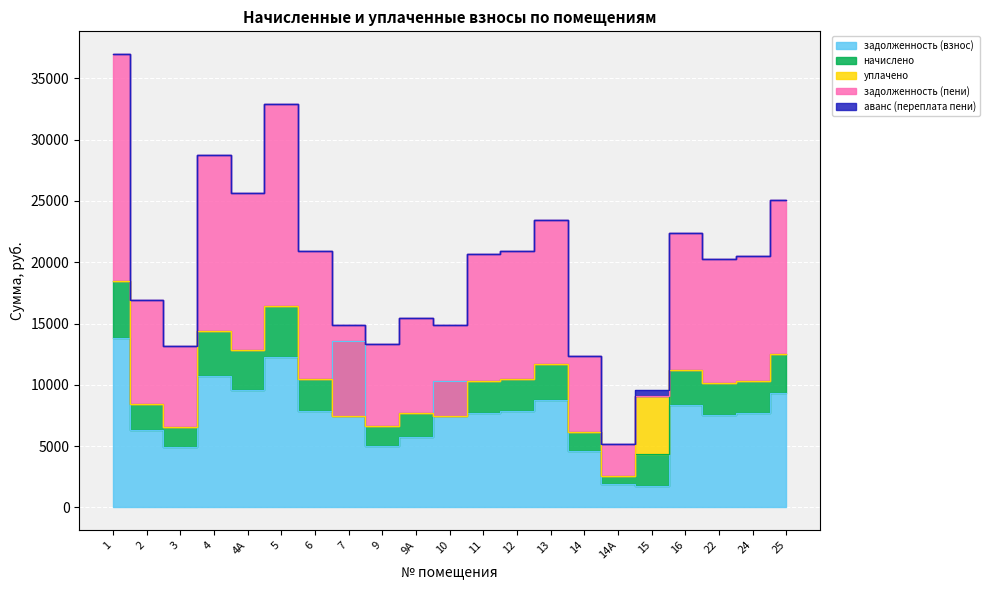

Which series changed the most between 11 and 14А?

задолженность (пени)